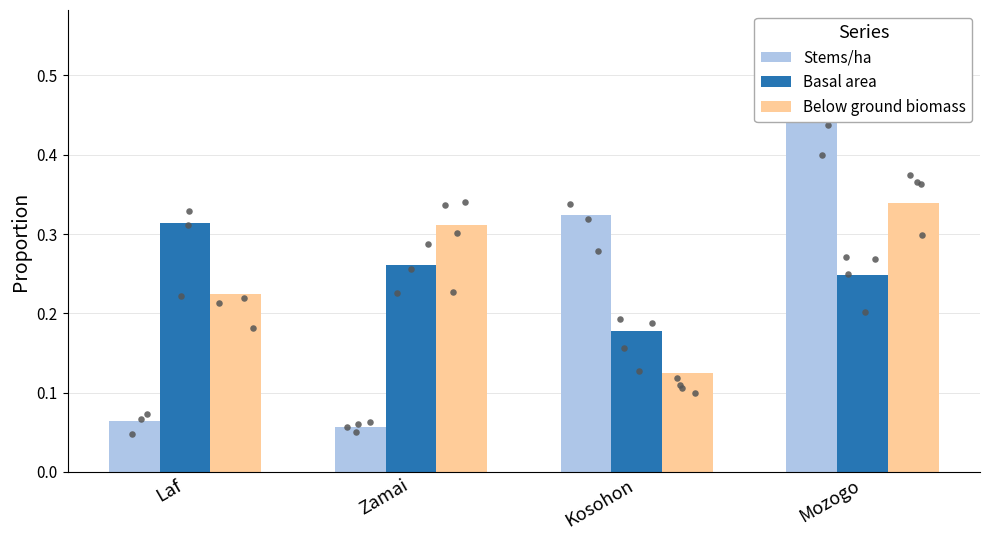

At which category is the sum across all series the highest?

Mozogo